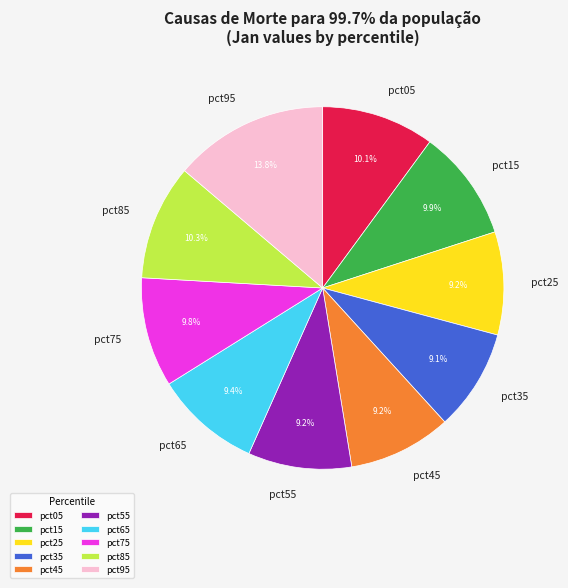

What is the largest slice in the pie chart?

pct95